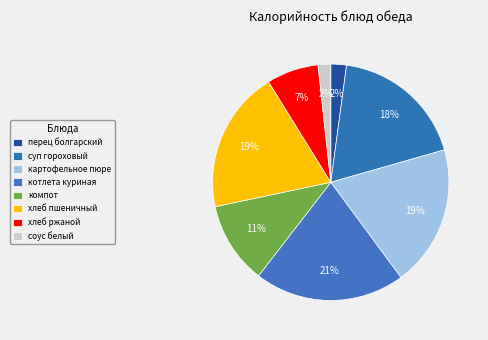

What is the ratio of the value at котлета куриная to the value at перец болгарский?

9.6